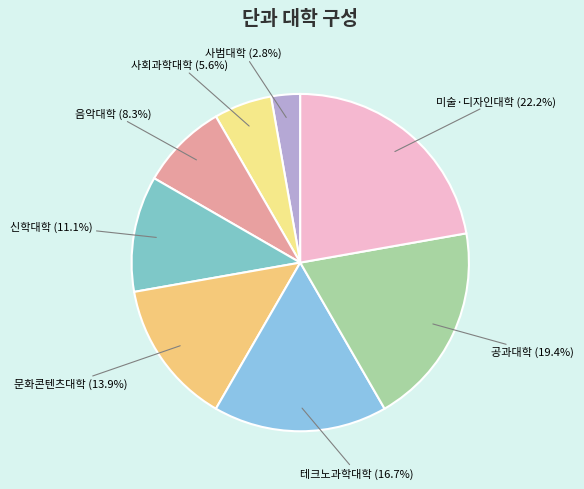

How many slices are in this pie chart?

8